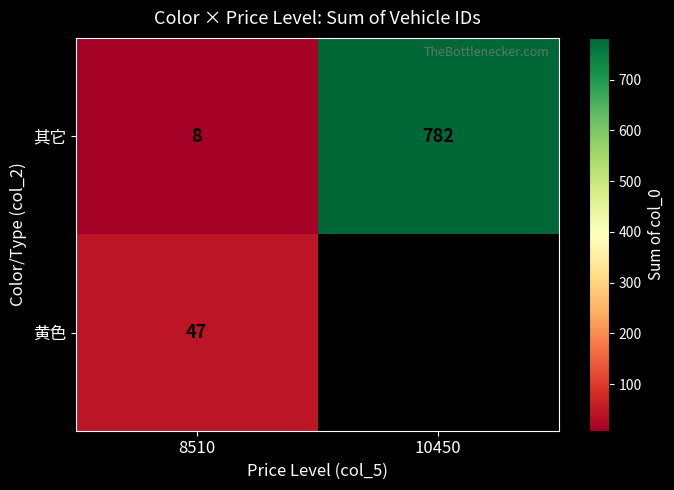

At which label is 其它 closest to 395?

8510